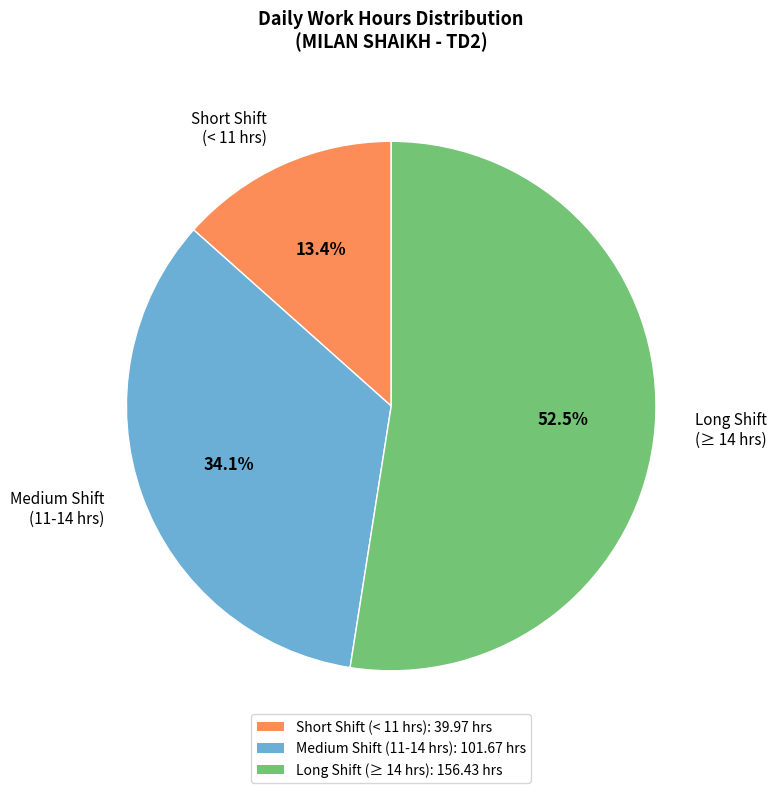

Rank the categories by value from highest to lowest.

Long Shift (≥ 14 hrs), Medium Shift (11-14 hrs), Short Shift (< 11 hrs)